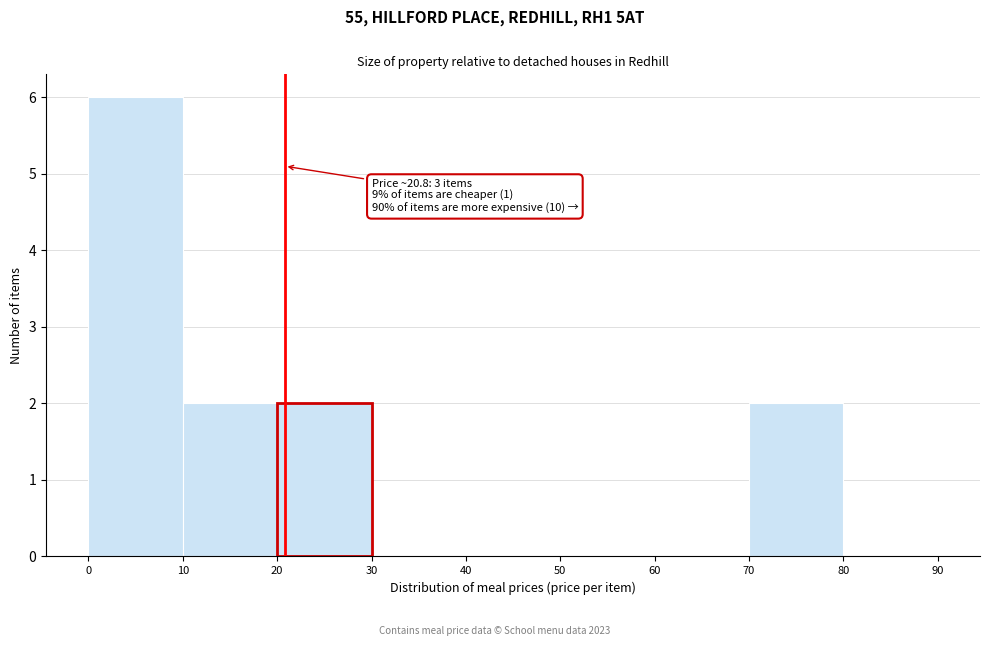

Which range on the x-axis has the tallest bar?

0 to 10